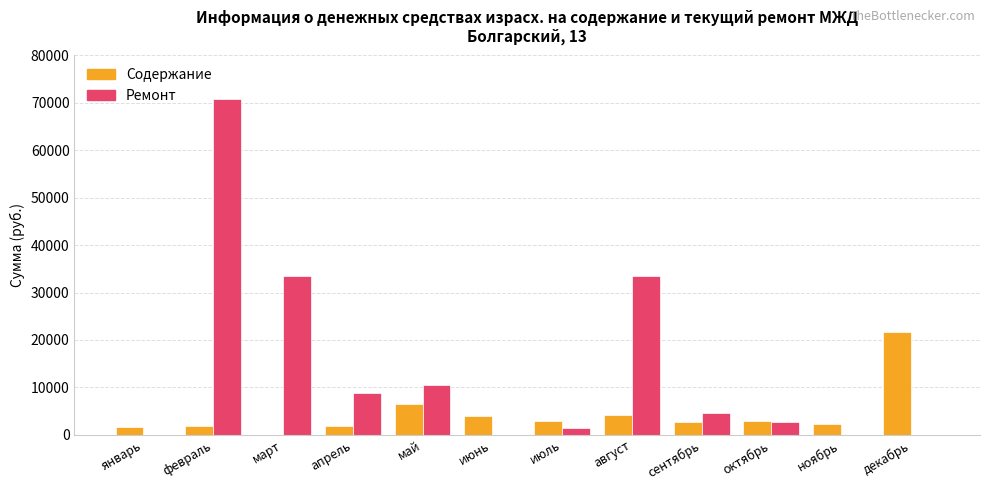

True or false: Ремонт has a value of 13079 at март.

False